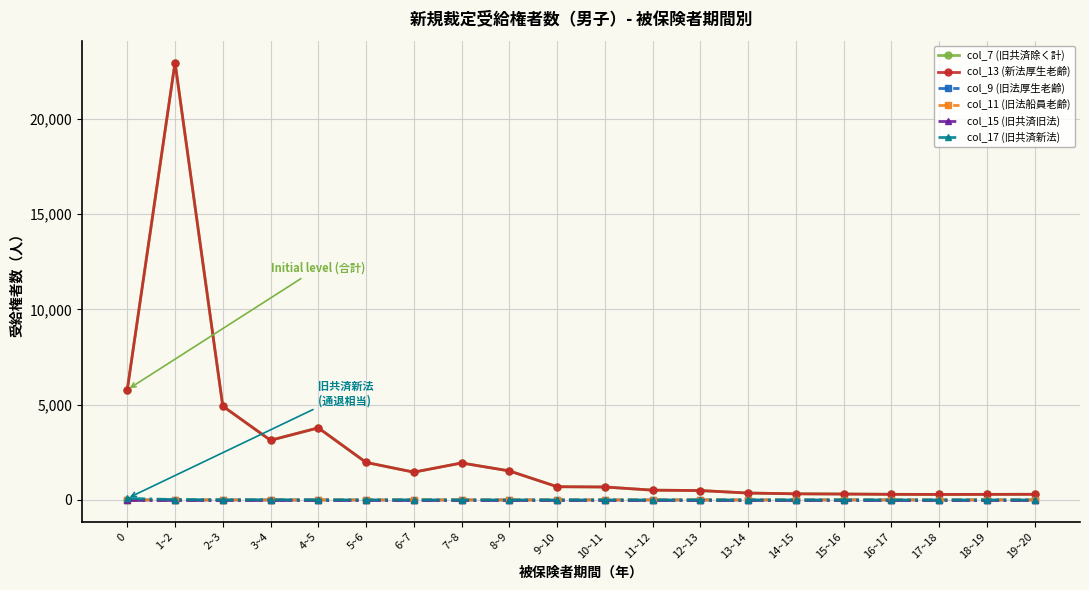

What is the greatest value displayed?

22962